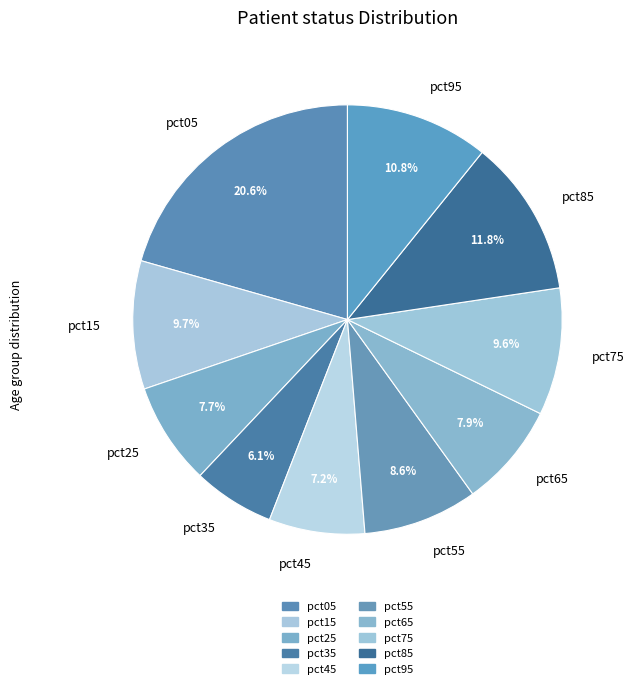

Which has a higher value, pct55 or pct85?

pct85